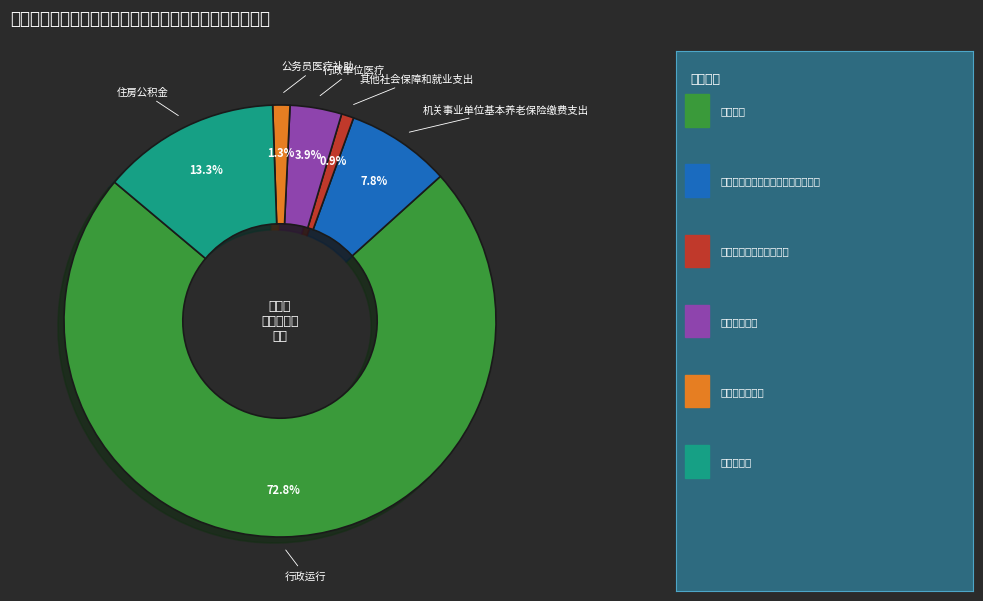

Is there any slice that represents more than half of the pie?

Yes